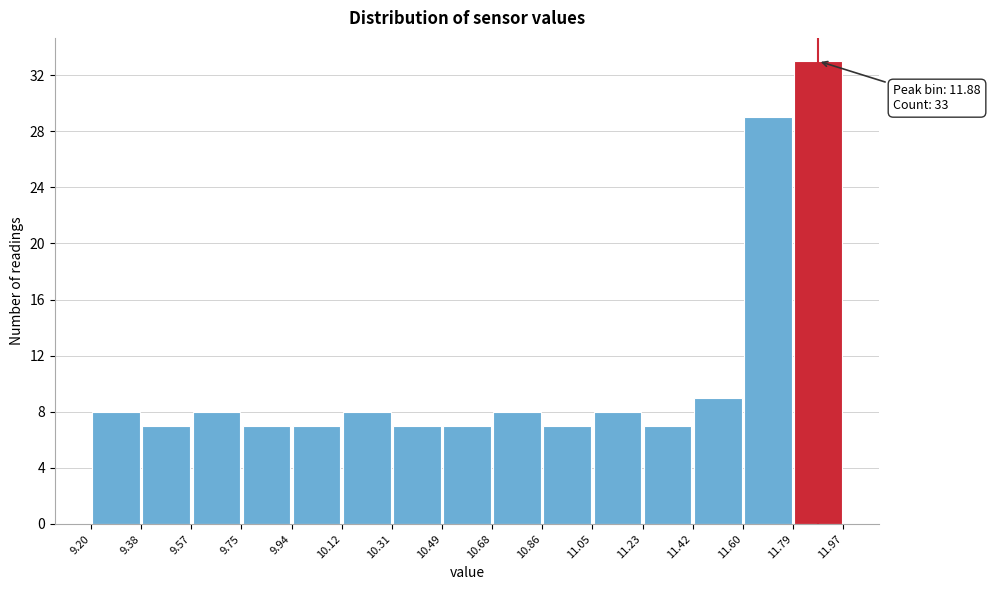

Which range on the x-axis has the tallest bar?

11.79 to 11.97